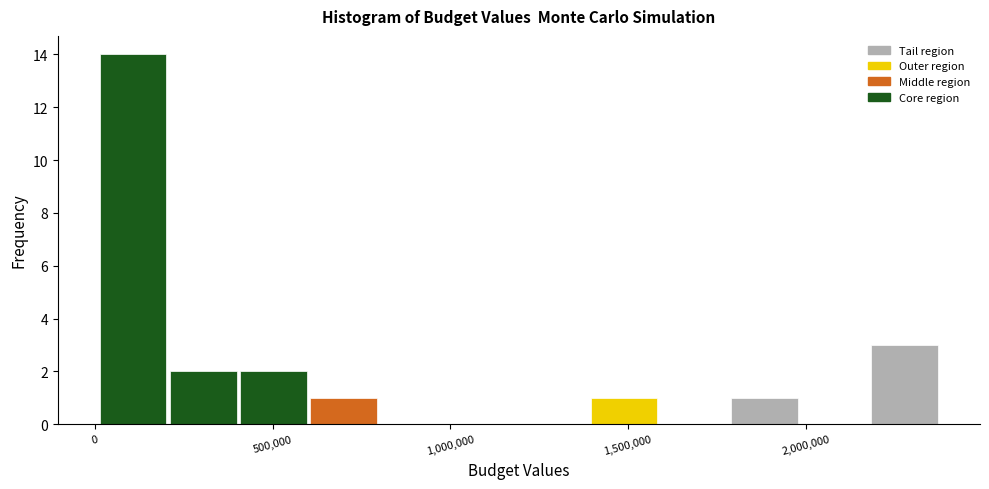

Around what value on the x-axis is the tallest bar? Give the approximate position of its centre, as read against the axis.

100000